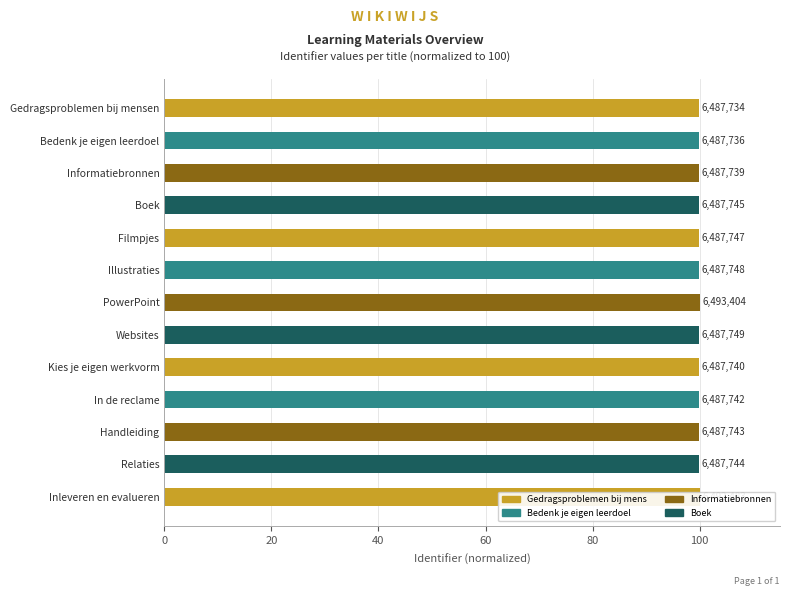

How many bars are there in total?

13